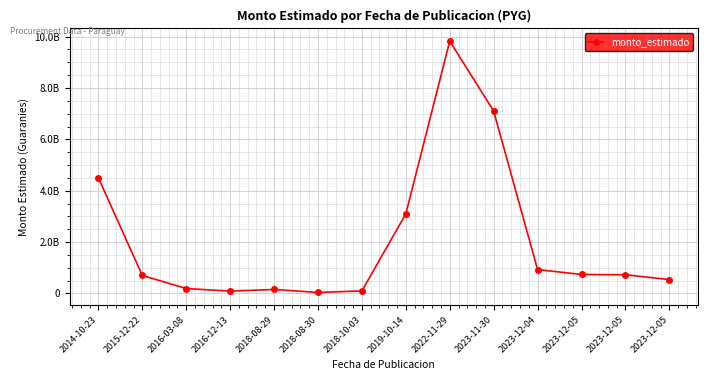

Reading left to right, transcribe all the data shown in this chart.

2014-10-23=4500000000	2015-12-22=700000000	2016-03-08=193600000	2016-12-13=90200000	2018-08-29=156070000	2018-08-30=39212400	2018-10-03=99216000	2019-10-14=3100000000	2022-11-29=9827207089	2023-11-30=7100000000	2023-12-04=930000000	2023-12-05=740000000	2023-12-05=730000000	2023-12-05=540000000